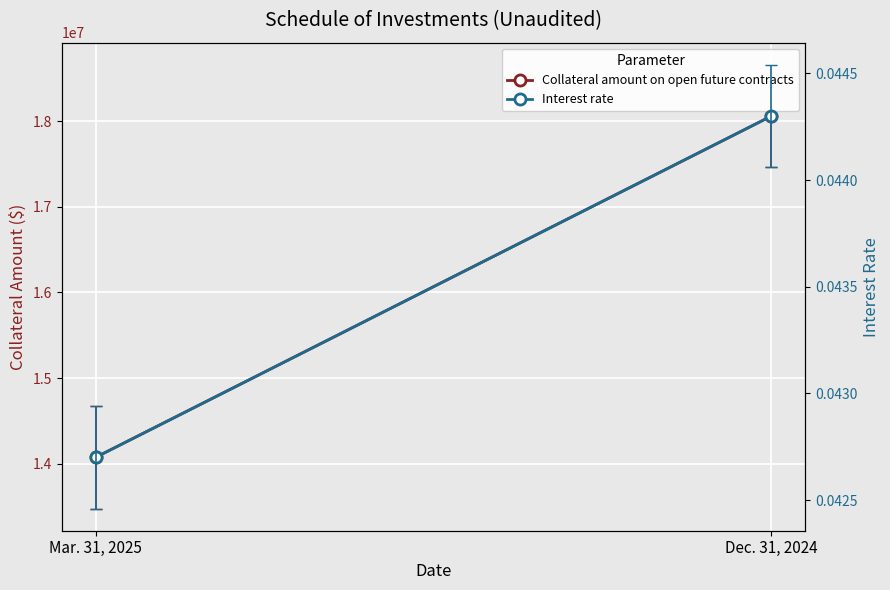

Reading left to right, transcribe all the data shown in this chart.

Collateral amount on open future contracts: Mar. 31, 2025=14075399.0	Dec. 31, 2024=18058747.0
Interest rate: Mar. 31, 2025=0.0	Dec. 31, 2024=0.0